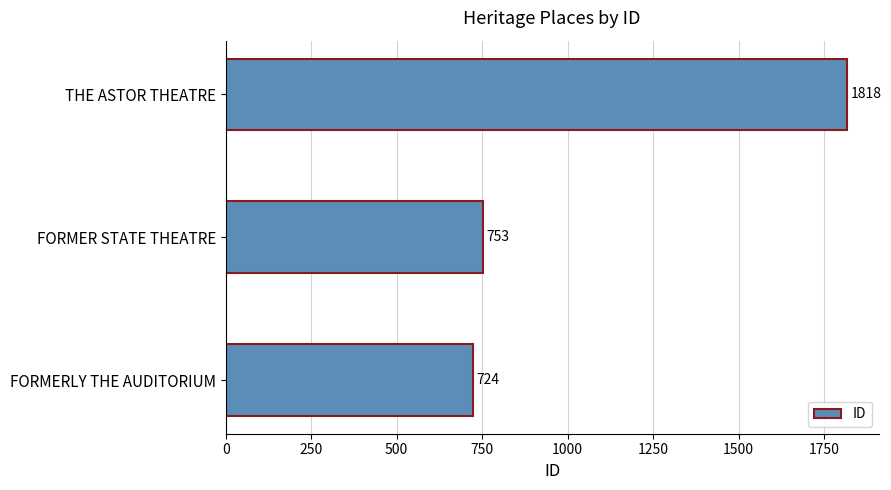

What is the greatest value displayed?

1818